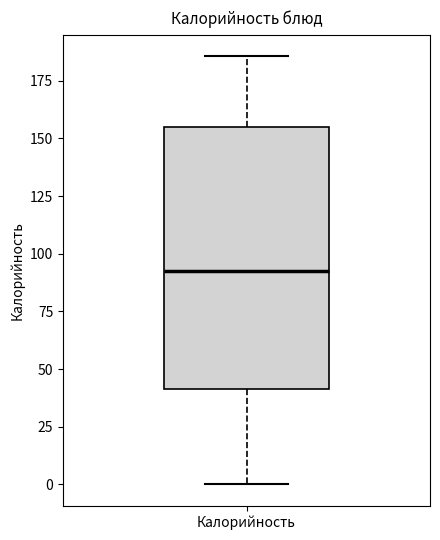

Transcribe this box plot: give where the median line is, the range the box spans, and where the two whiskers end, as read against the y-axis. The values are not printed on the chart, so give them approximately, as read against the axis.

median 95, box 40 to 155, whiskers 0 to 185